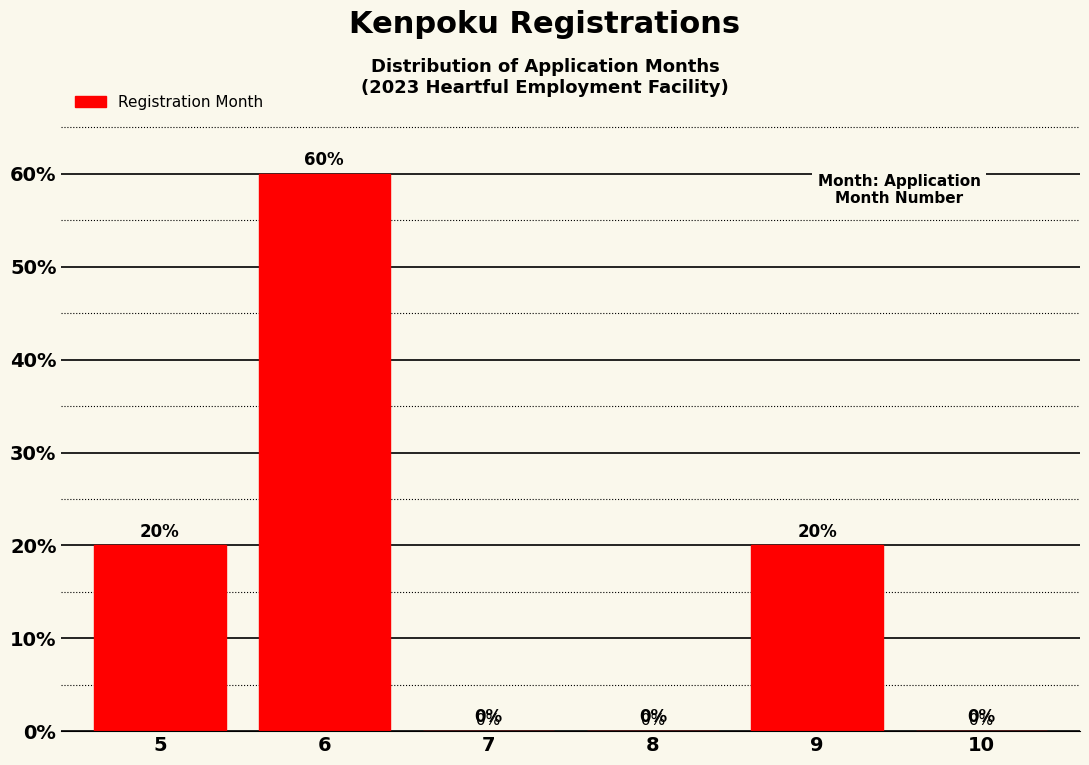

Reading right to left, what are all the values shown in this chart?

10=0	9=20	8=0	7=0	6=60	5=20